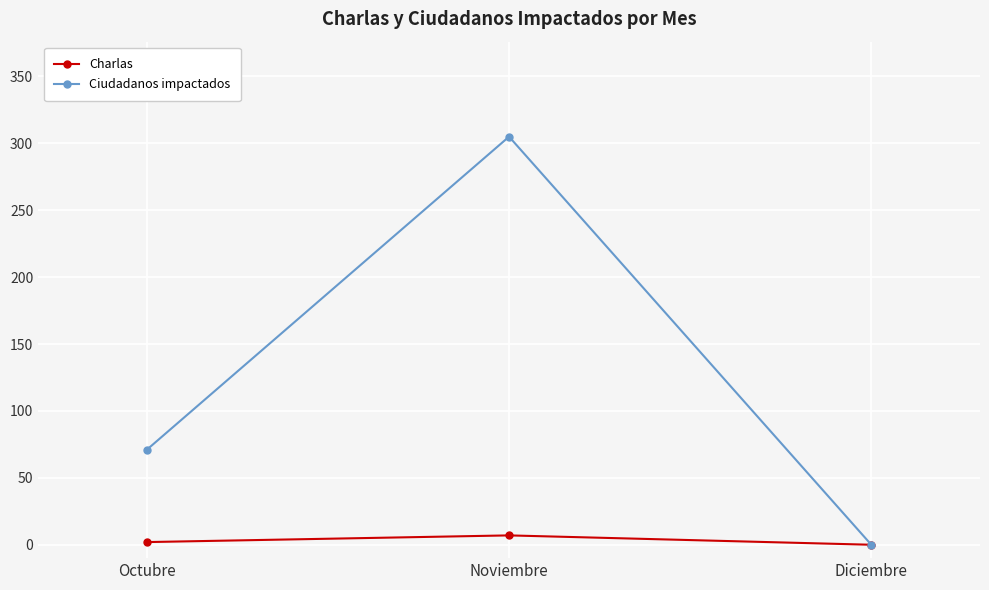

How many lines are shown in the chart?

2